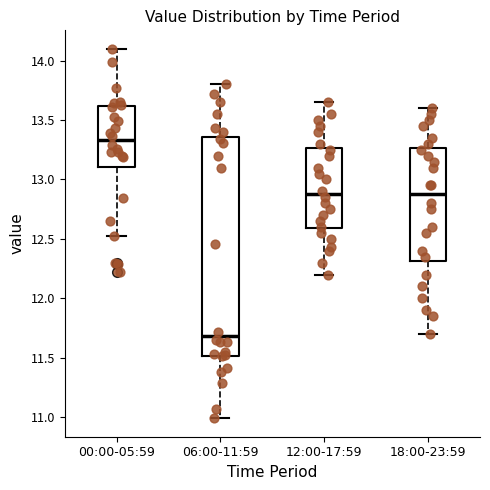

Which box has the highest median line?

00:00-05:59